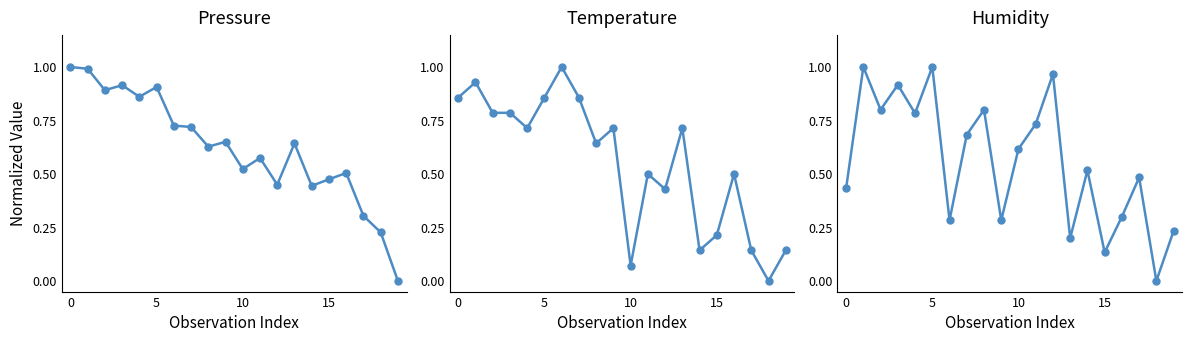

Is this an area chart (filled region under the line)?

No